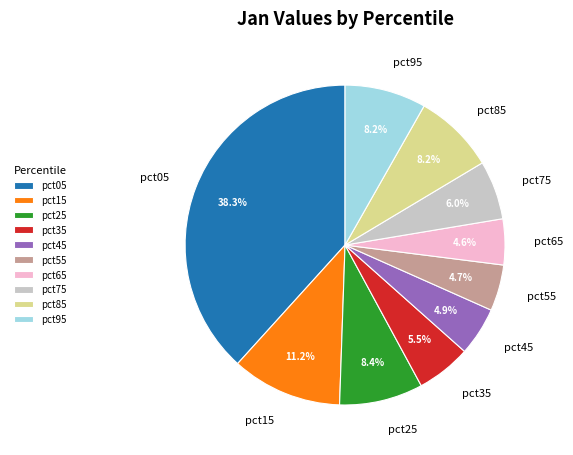

What percentage is the pct05 slice, to the nearest percent?

38%